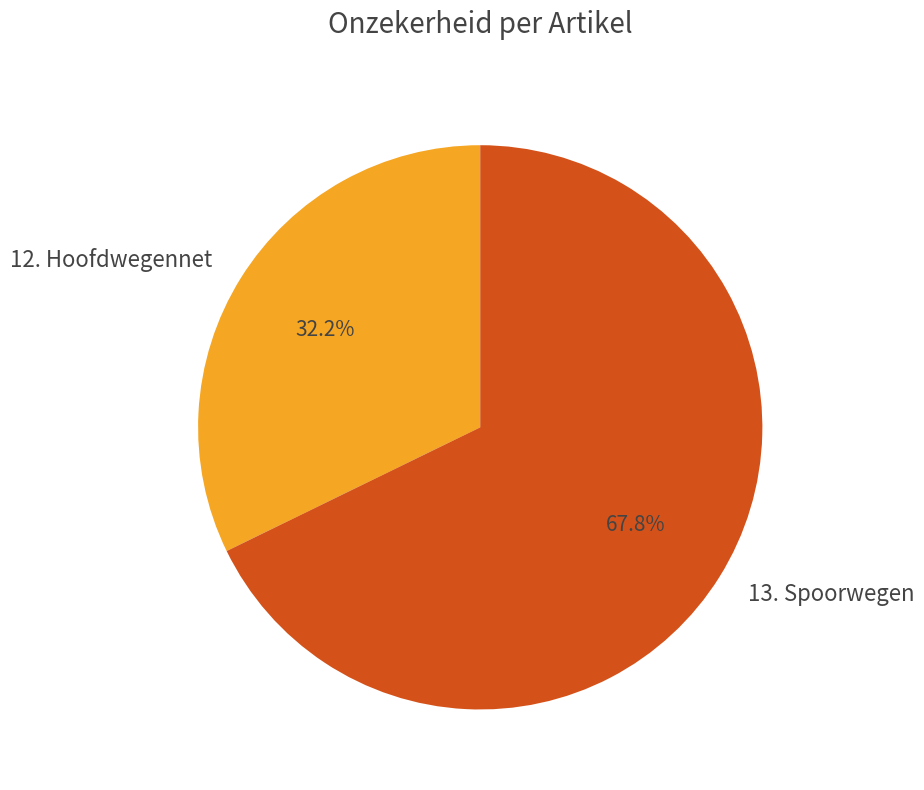

Between 13. Spoorwegen and 12. Hoofdwegennet, which is larger?

13. Spoorwegen